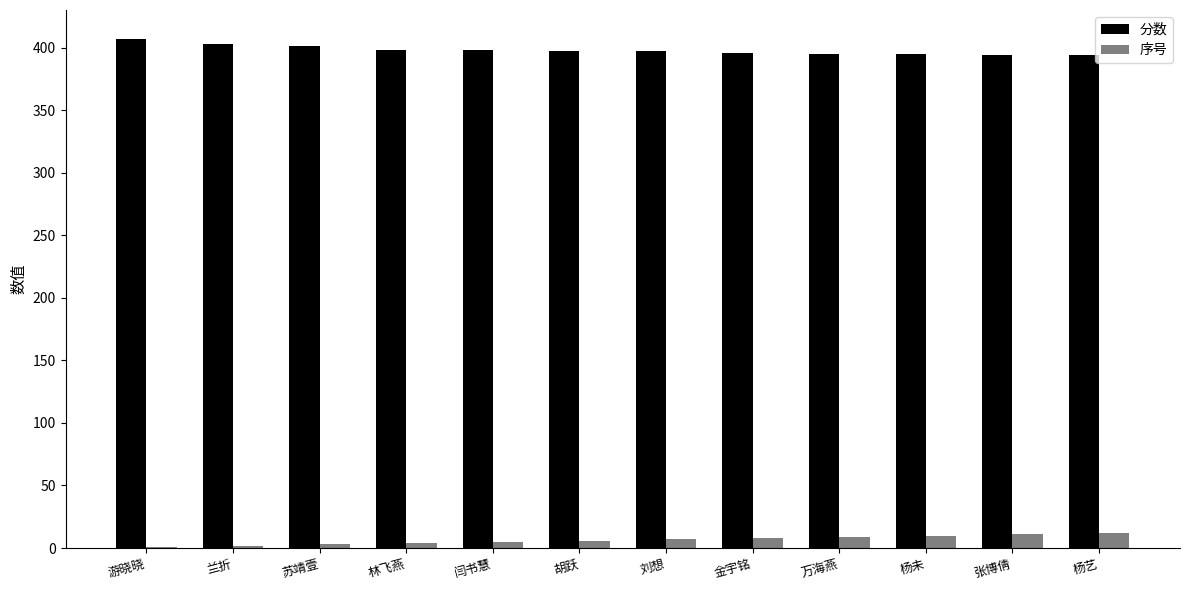

Is the value of 序号 at 杨艺 greater than the value of 分数 at 兰折?

No